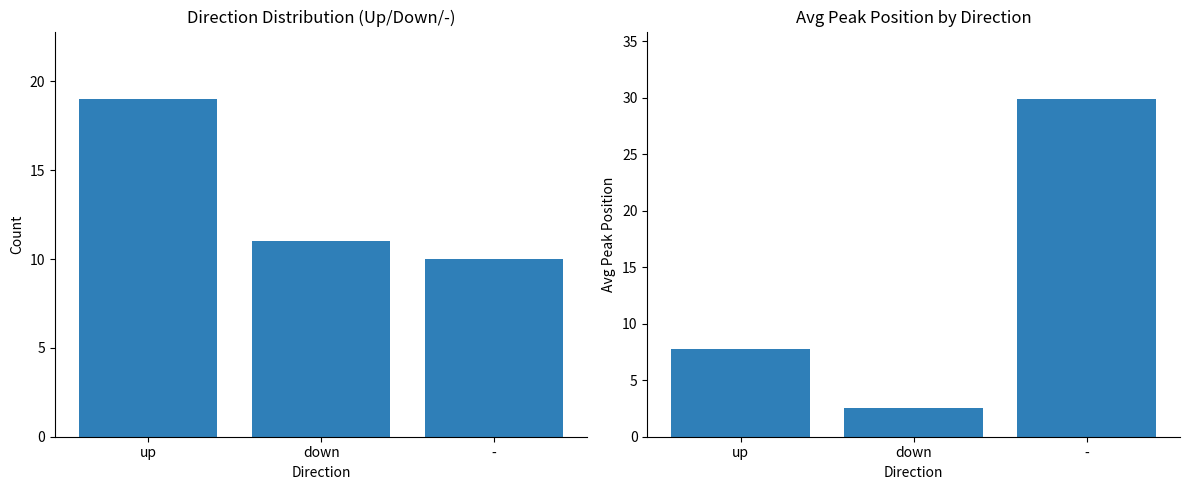

Reading right to left, list all the values displayed in this chart.

Count: 10.0	11.0	19.0
Avg Peak Position: 29.9	2.5	7.7